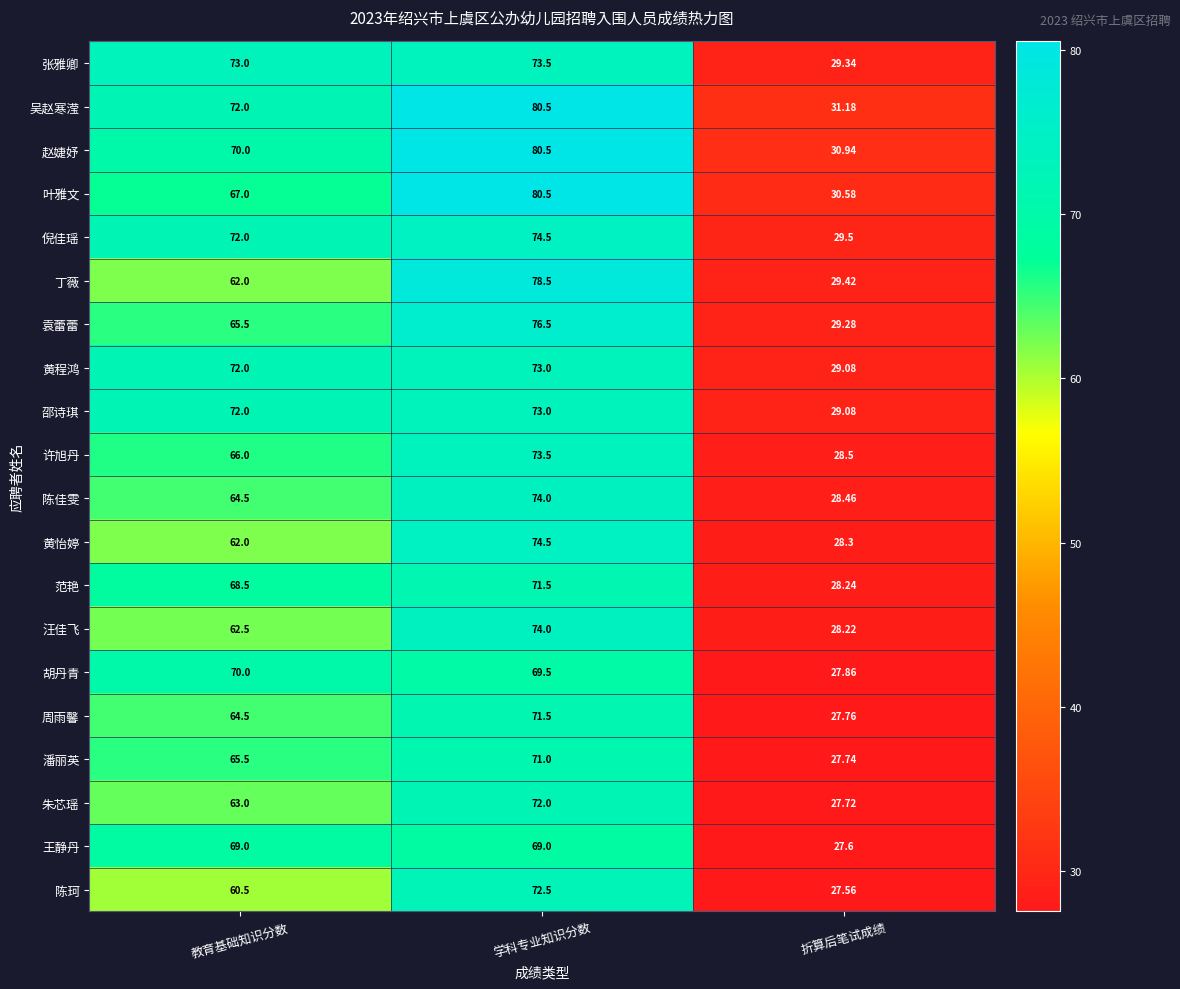

At which category is the sum across all series the highest?

学科专业知识分数